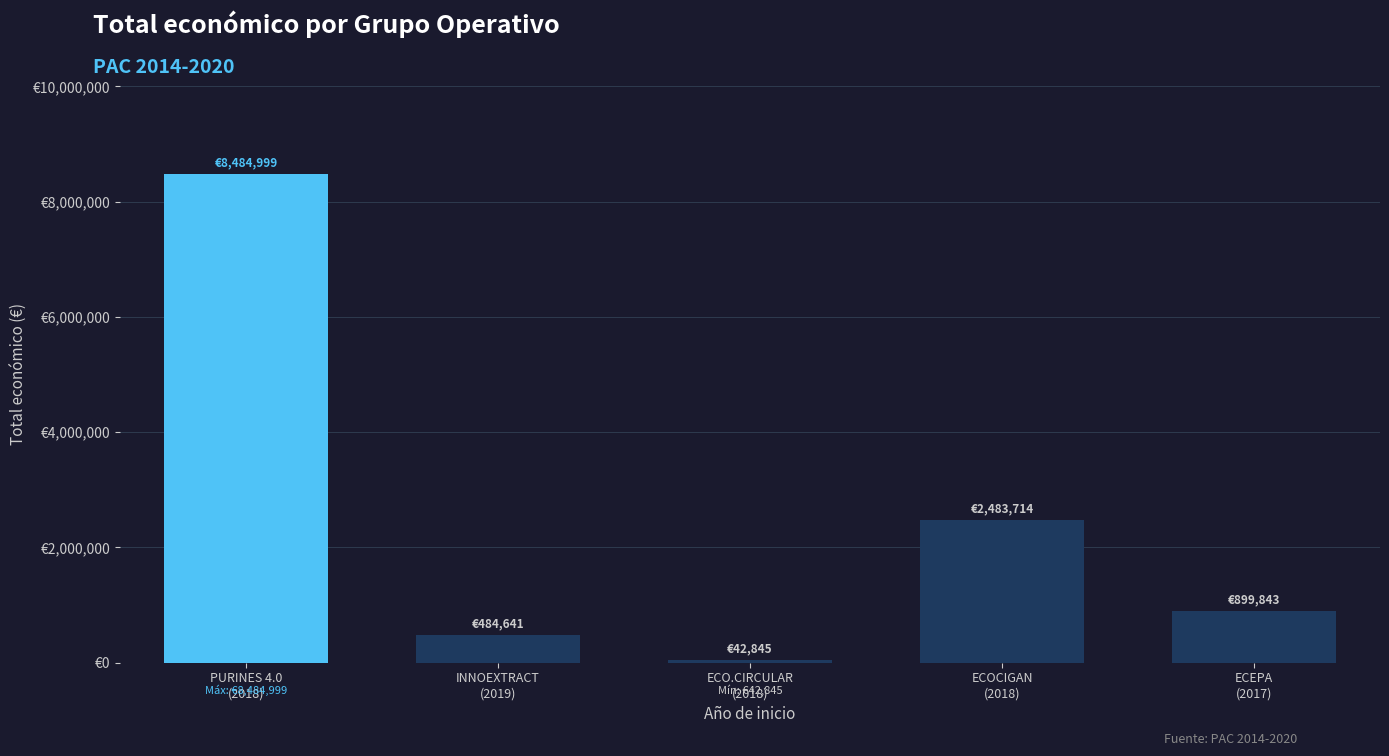

The chart shows a value of 8484999 at PURINES 4.0
(2018). True or false?

True